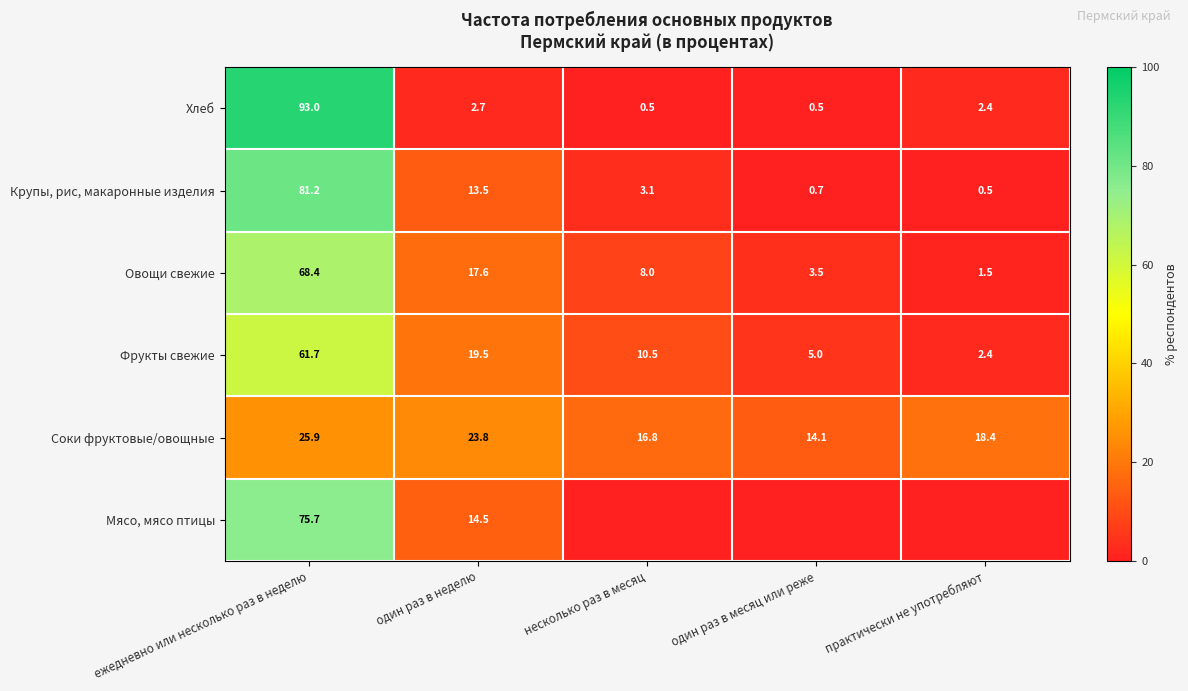

What is the total value across all series at ежедневно или несколько раз в неделю?

405.9